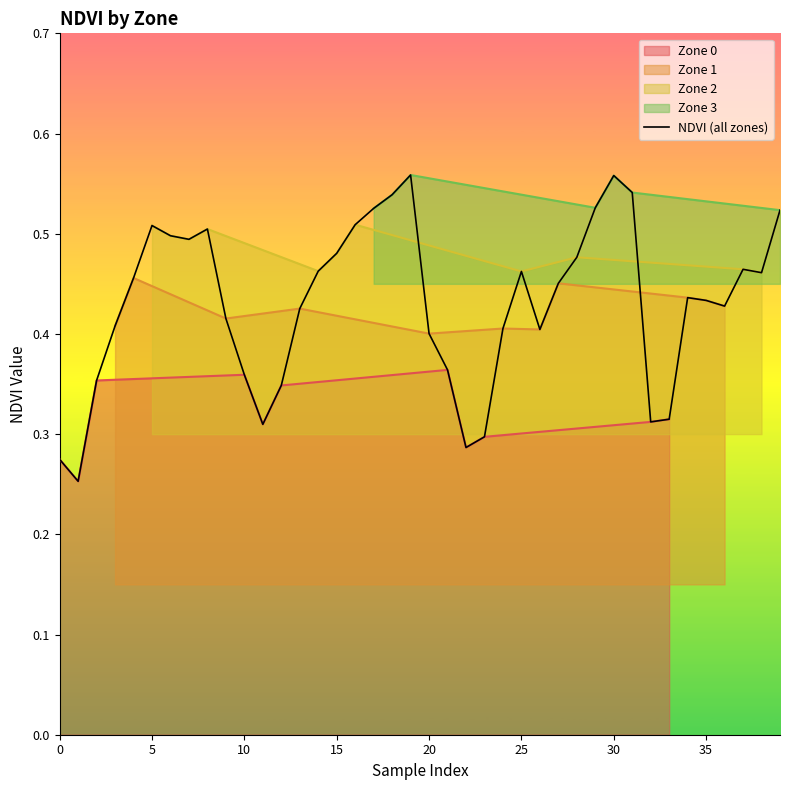

How many interior local valleys (lower than both neighbors) does the data have?

8